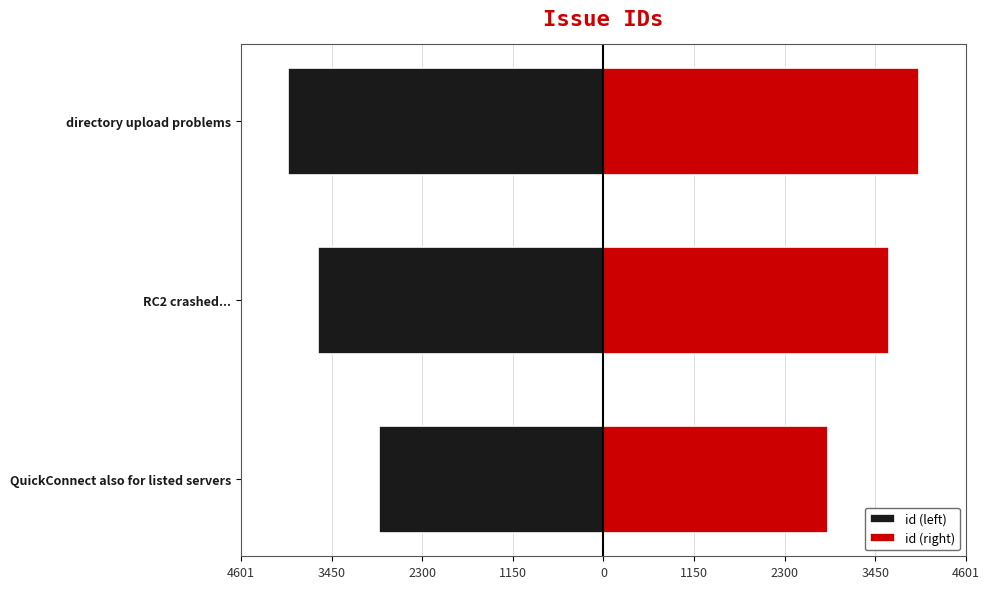

How many groups of bars are there?

3